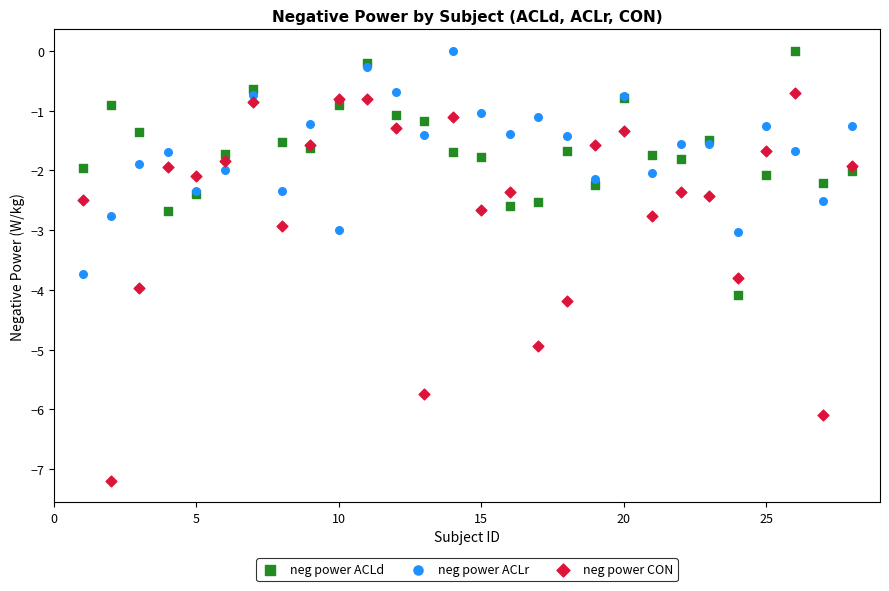

Which series has the largest Y range (max minus min)?

neg power CON